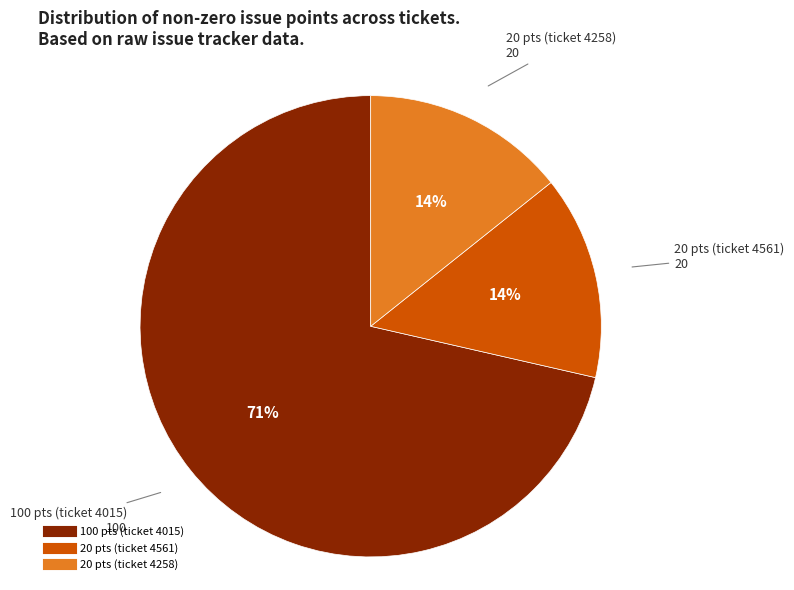

To the nearest percent, what is the average slice percentage?

33%